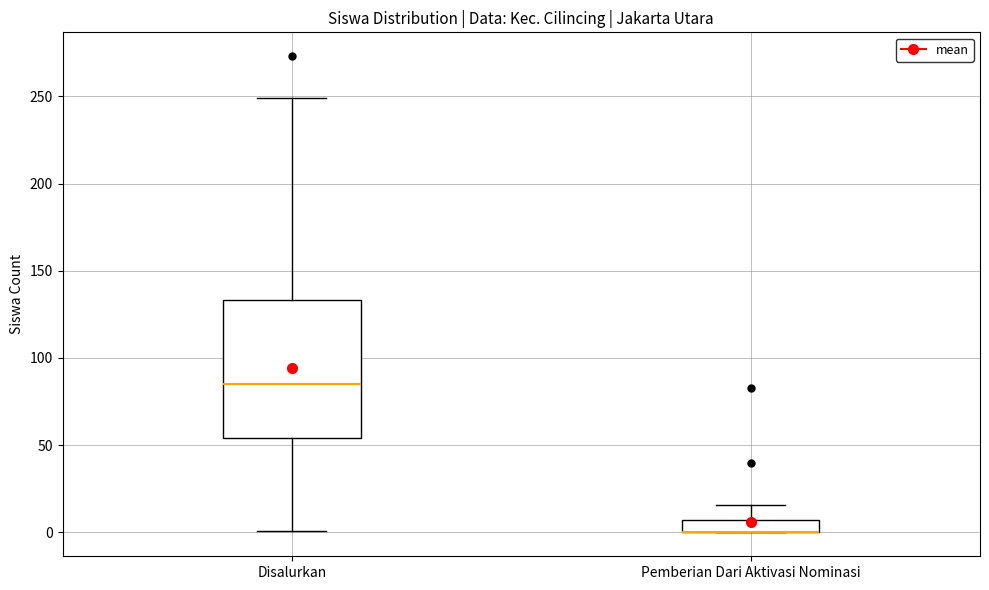

Where is the upper edge of the box for Disalurkan on the y-axis? The values are not printed on the chart, so give them approximately, as read against the axis.

135